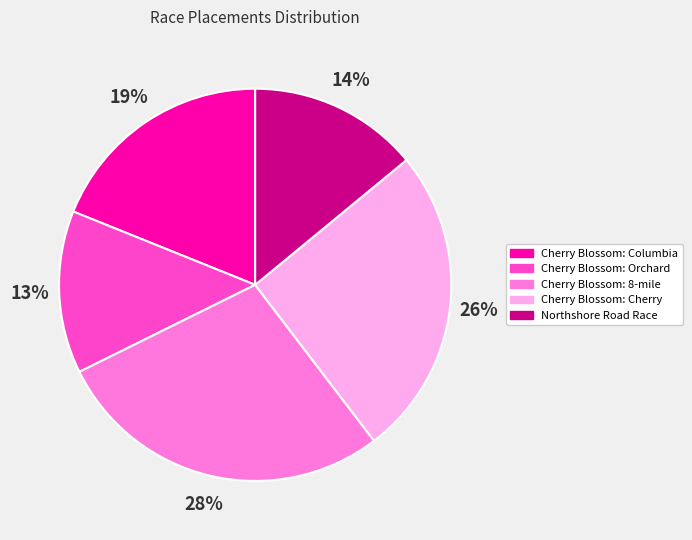

To the nearest percent, what portion does Northshore Road Race represent?

14%